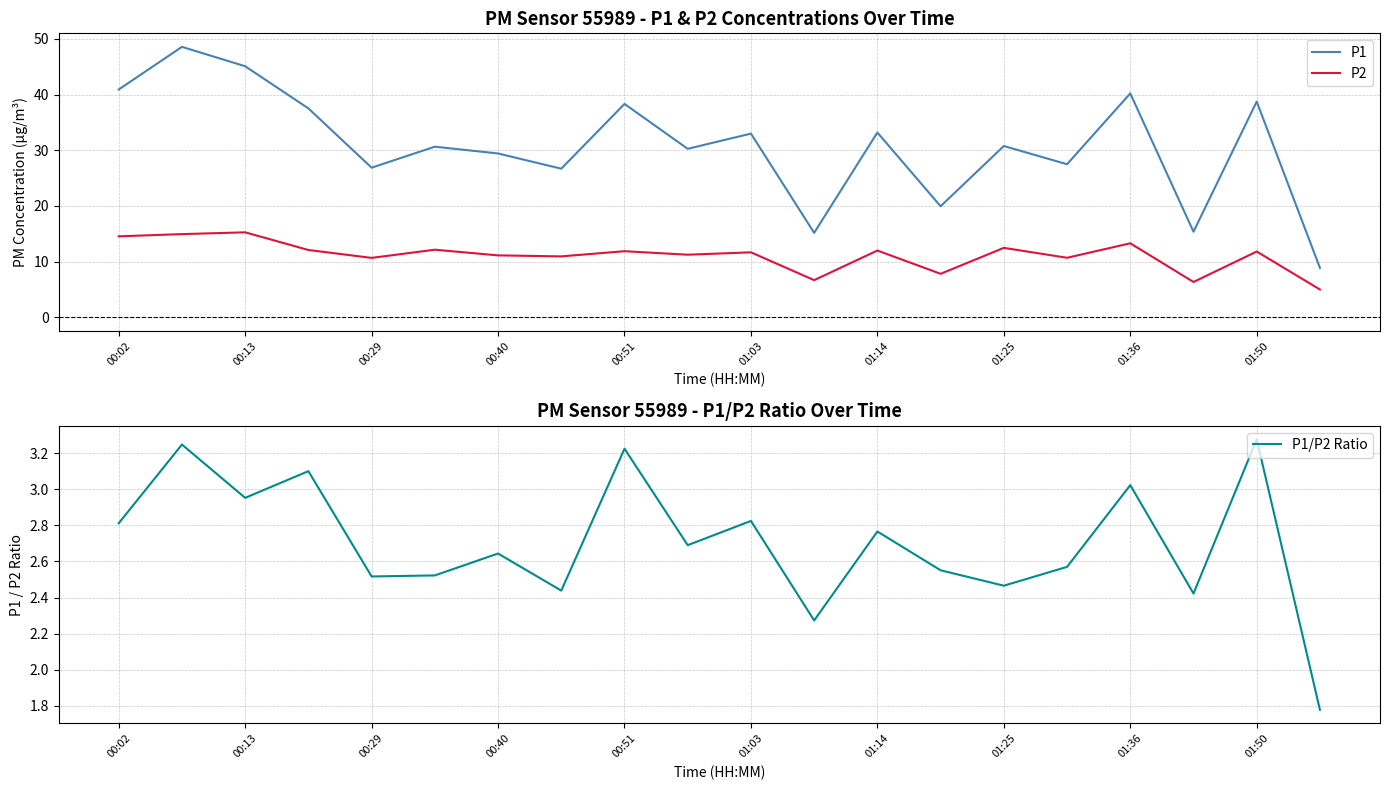

True or false: P1 and P2 intersect in this chart.

False